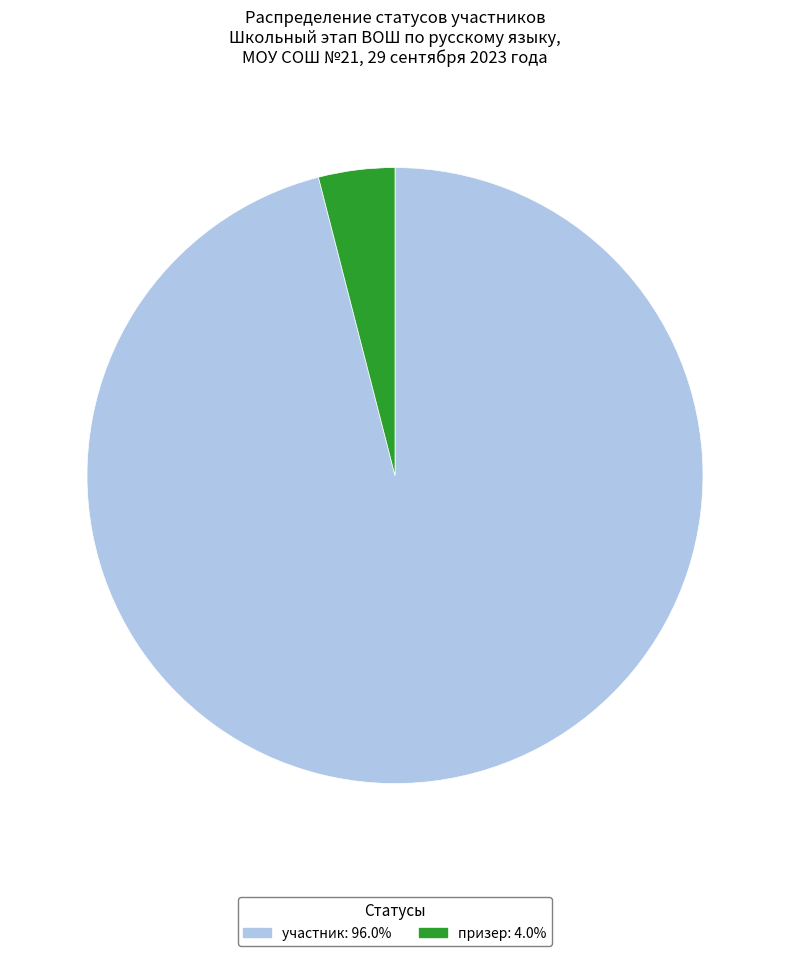

Is there any slice that represents more than half of the pie?

Yes